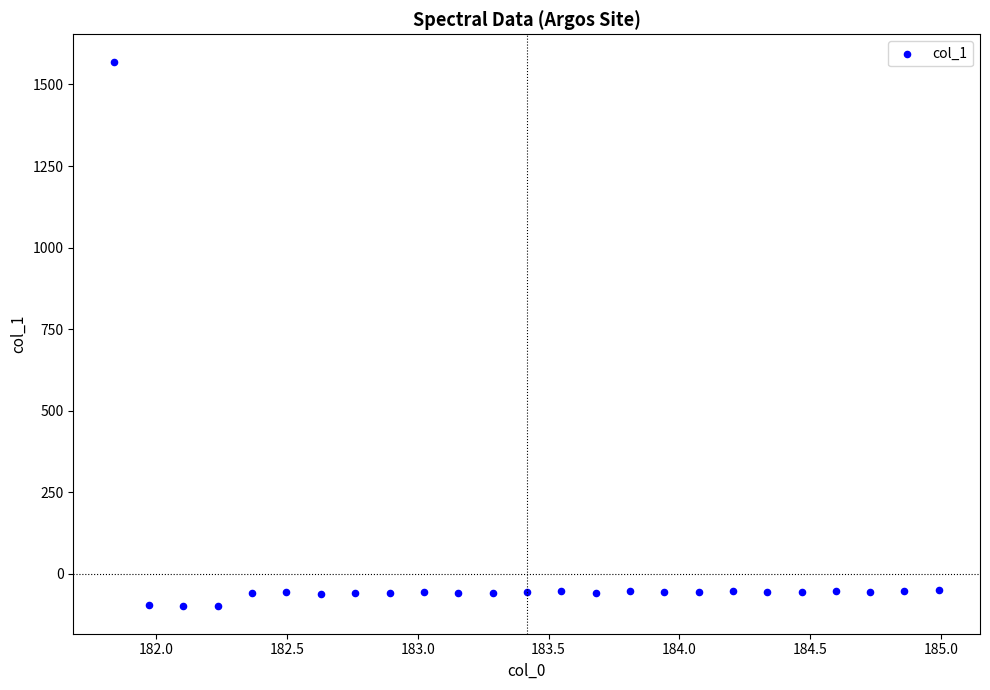

What is the range of X values (max minus min)?

3.1